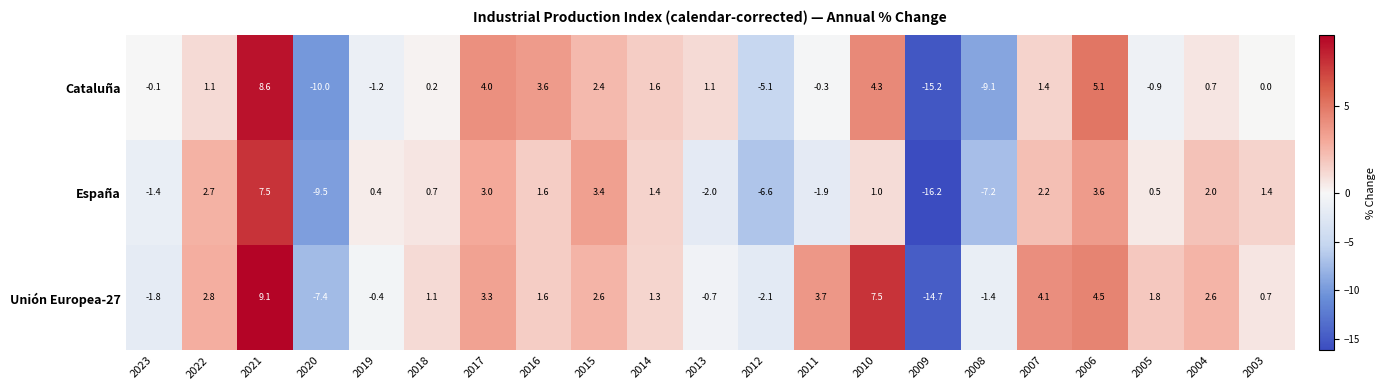

How many values in the España series are below 1?

10